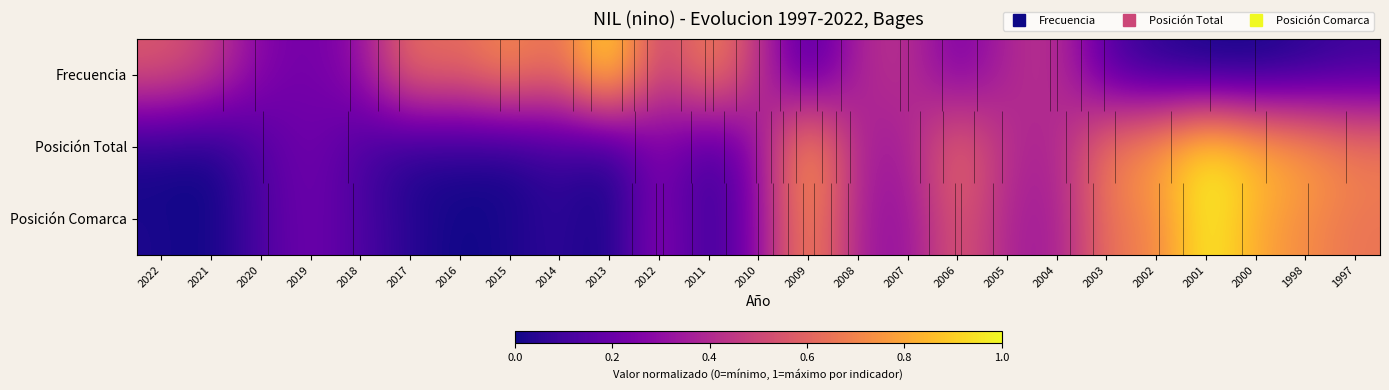

What is the difference between the Posición Total values at 2021 and 2010?

0.3